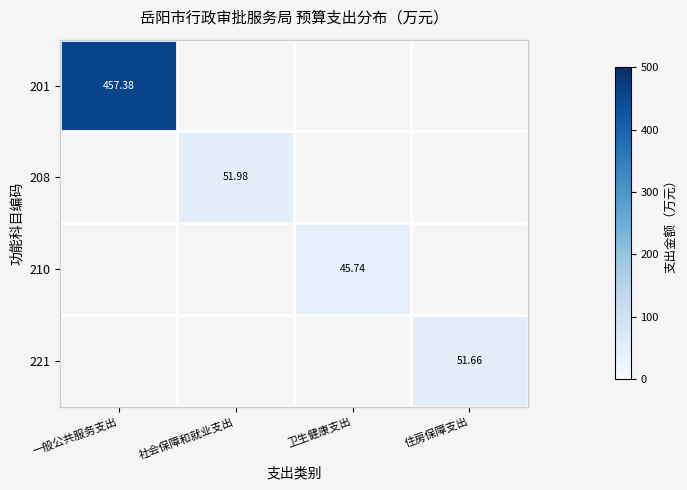

Which category has the lowest value in the 201 series?

一般公共服务支出